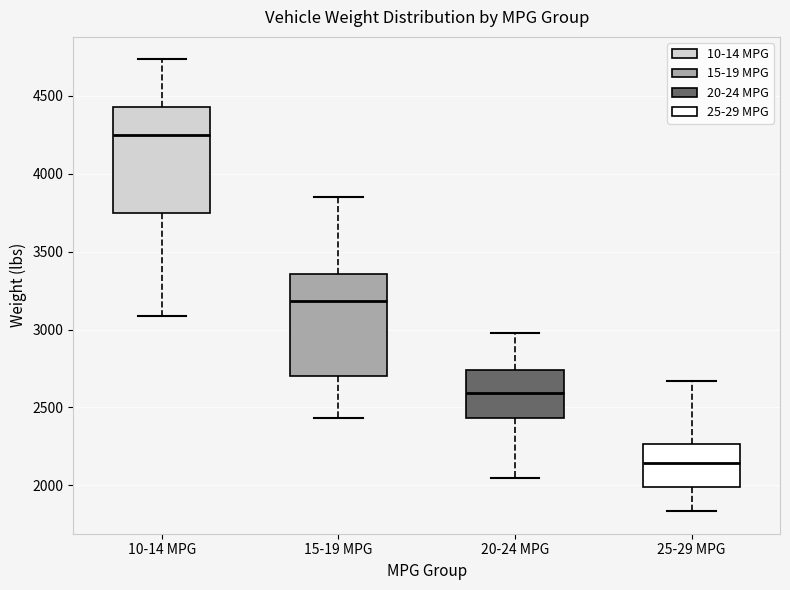

Reading left to right, transcribe this box plot: for each box, give where its median line is, the range the box spans, and where its two whiskers end, as read against the y-axis. The values are not printed on the chart, so give them approximately, as read against the axis.

10-14 MPG: median 4250, box 3750 to 4450, whiskers 3100 to 4750
15-19 MPG: median 3200, box 2700 to 3350, whiskers 2450 to 3850
20-24 MPG: median 2600, box 2450 to 2750, whiskers 2050 to 3000
25-29 MPG: median 2150, box 2000 to 2250, whiskers 1850 to 2650